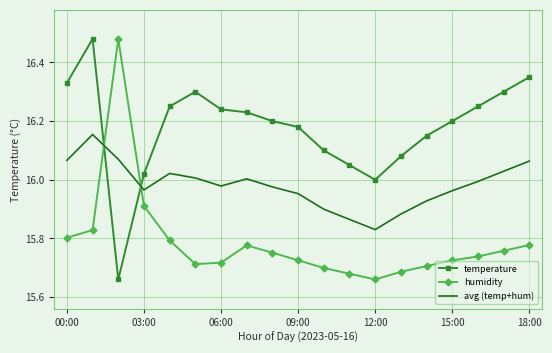

Which series ends up on top after the final intersection of avg (temp+hum) and humidity?

avg (temp+hum)